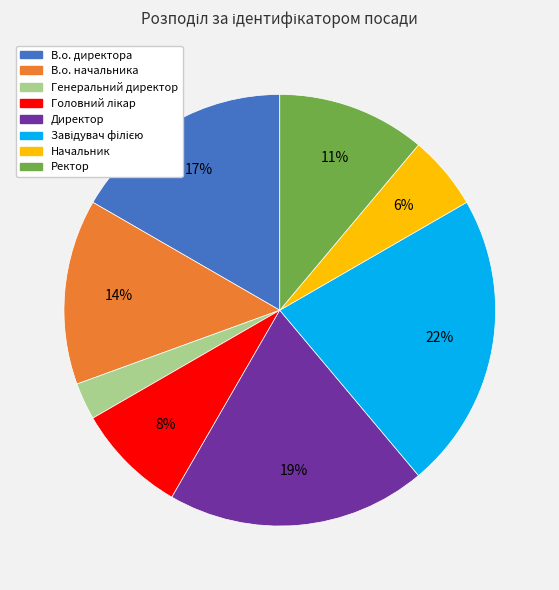

Which slice is the smallest?

Генеральний директор